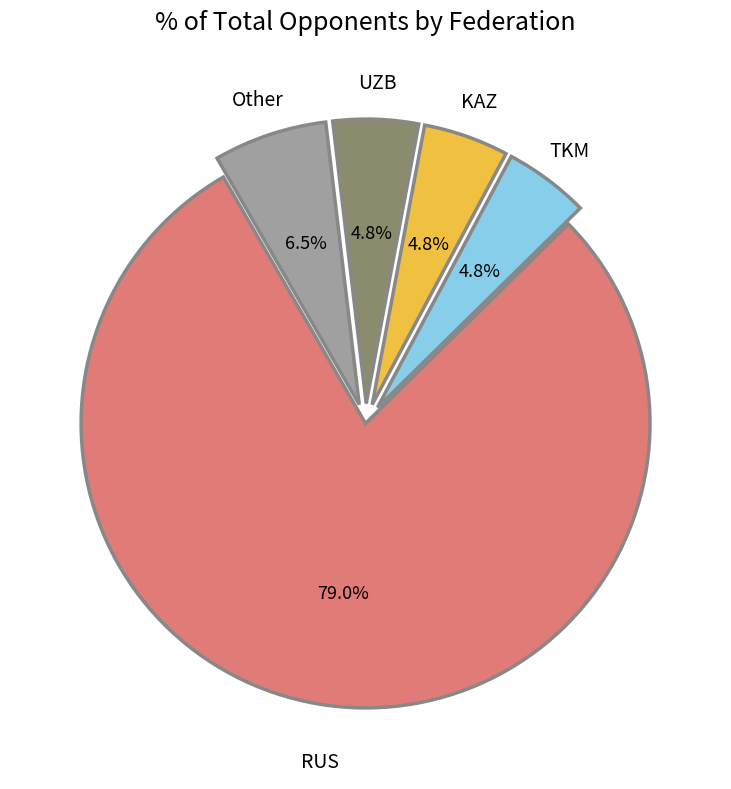

Approximately how many times larger is the value at TKM compared to KAZ?

1.0